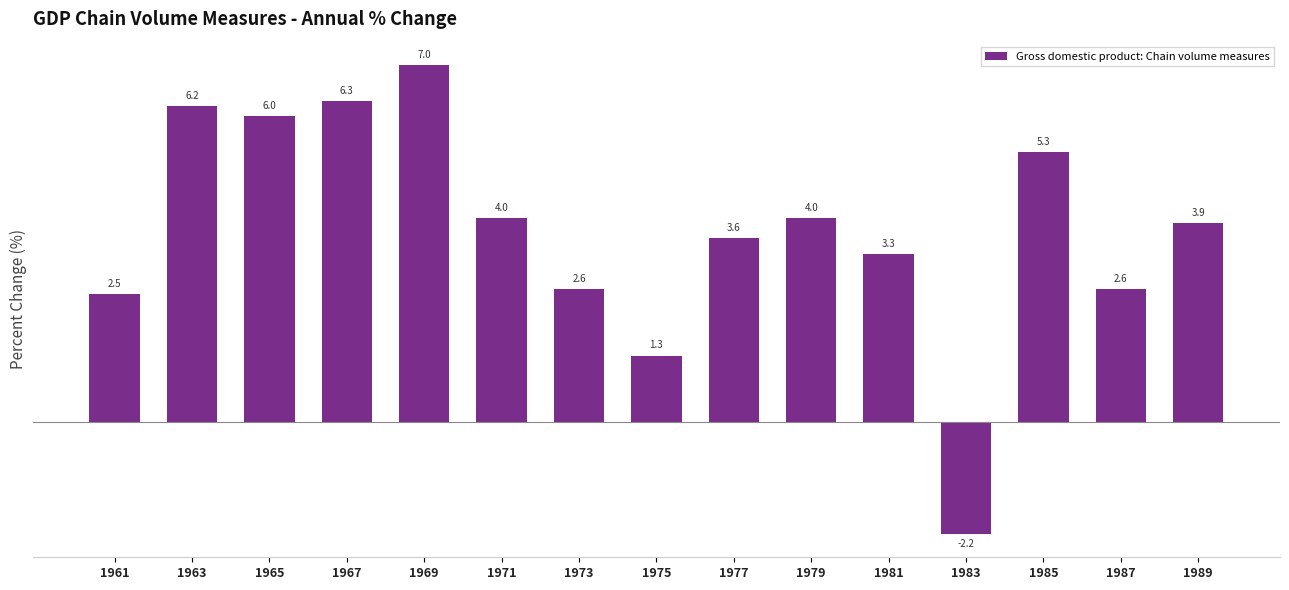

What is the value of the 1st bar from the left?

2.5